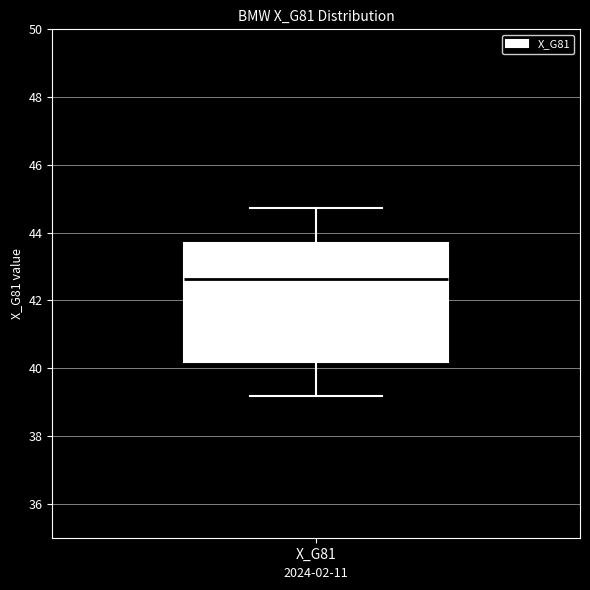

Read this box plot against the y-axis: the position of the median line, the range covered by the box, and the ends of both whiskers. The values are not printed on the chart, so give them approximately, as read against the axis.

median 42.6, box 40.2 to 43.6, whiskers 39.2 to 44.8